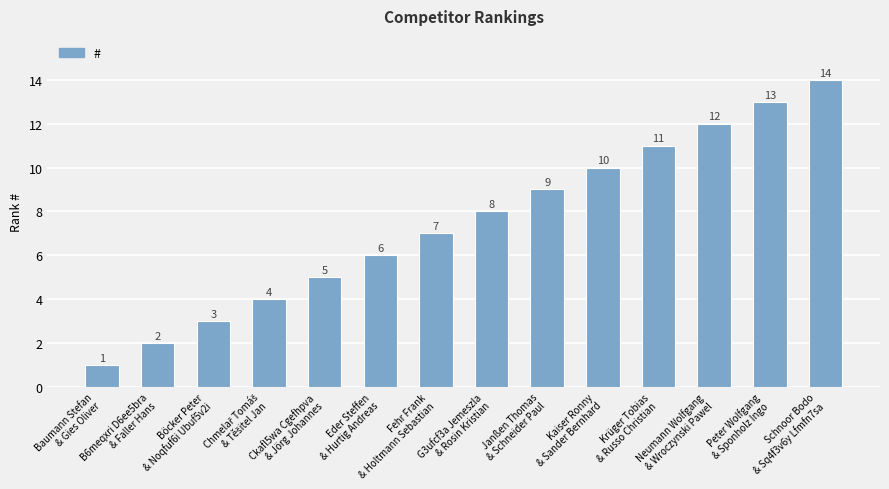

What is the value of the 5th bar from the left?

5